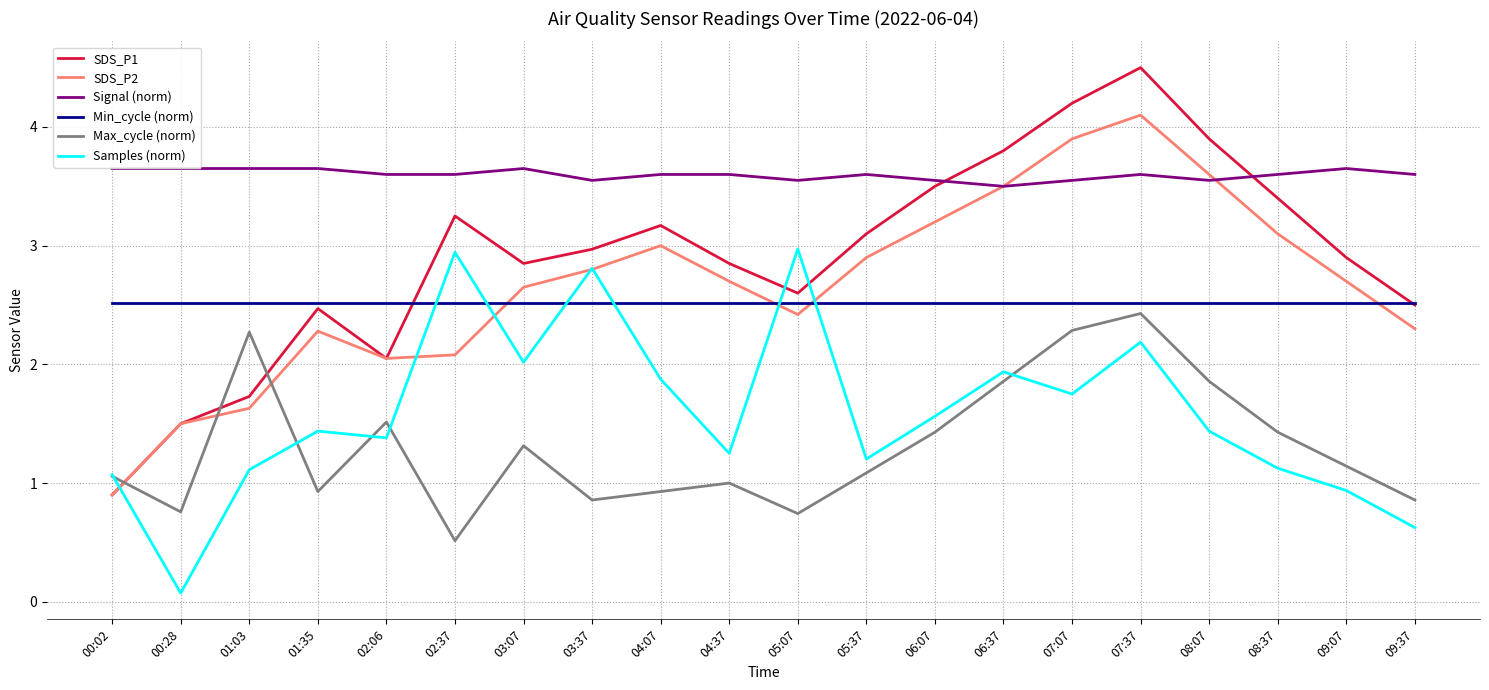

True or false: Max_cycle (norm) and Min_cycle (norm) intersect in this chart.

False